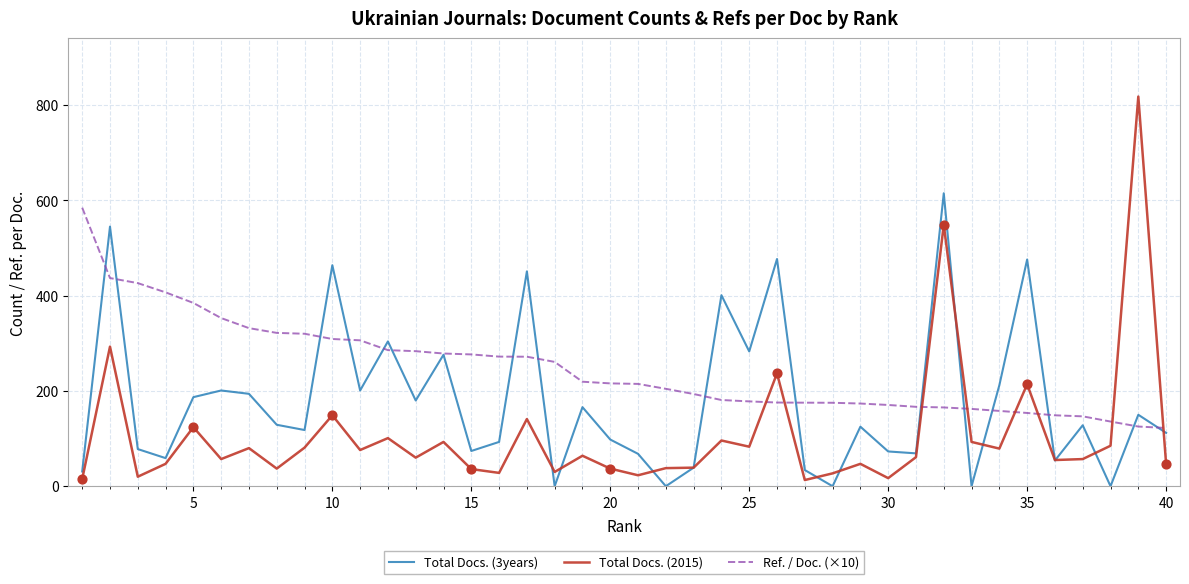

Which series has the largest total across all categories?

Ref. / Doc. (×10)